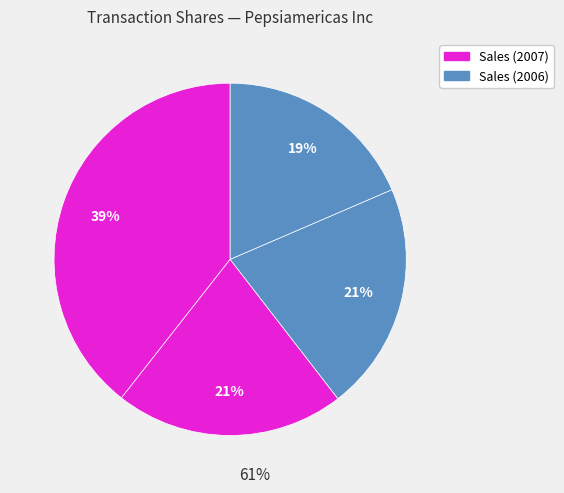

Count the number of slices in the pie.

4